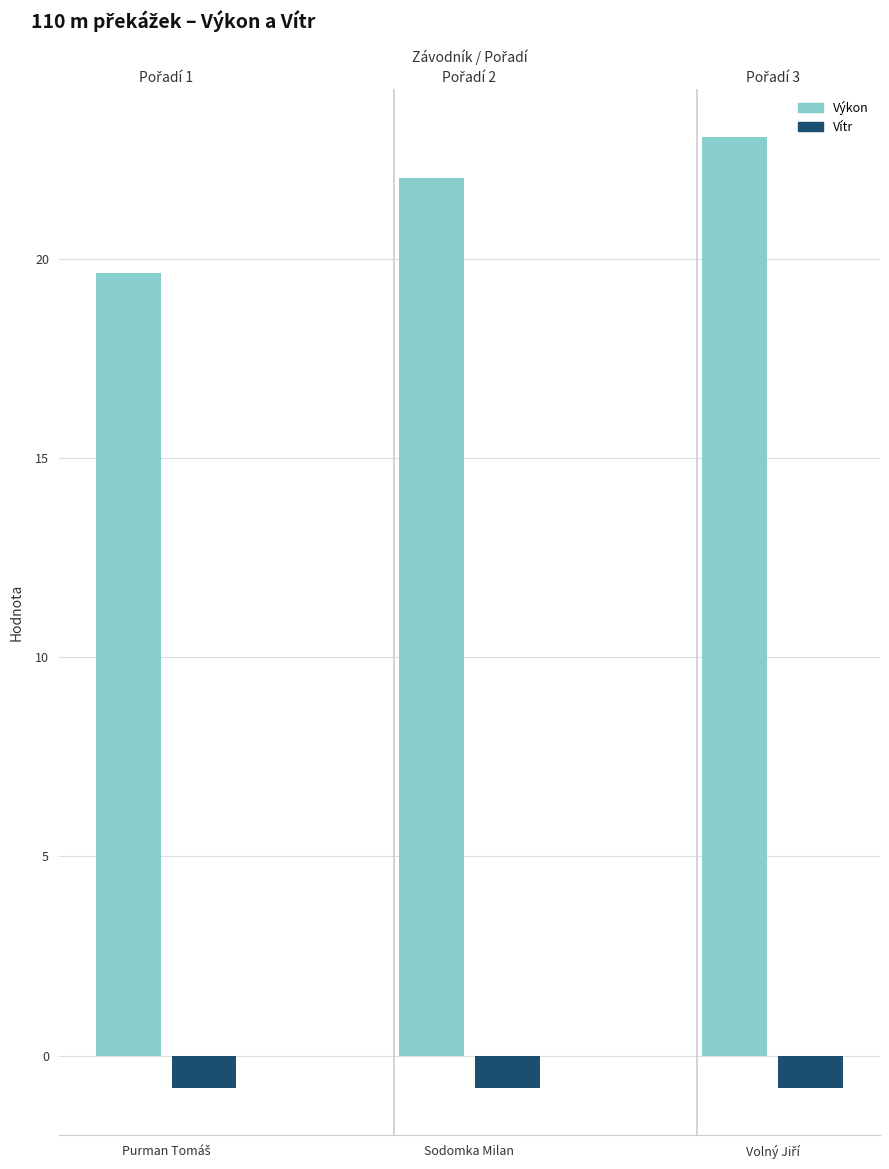

Does the chart contain stacked bars?

No